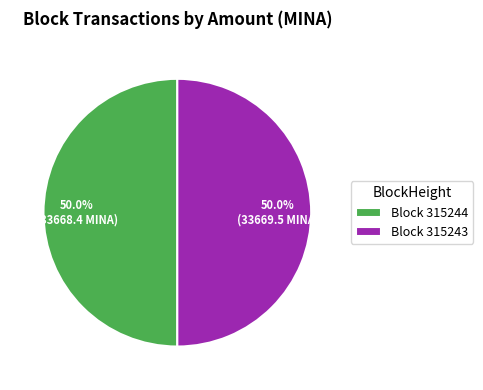

Approximately how many times larger is the value at Block 315243 compared to Block 315244?

1.0